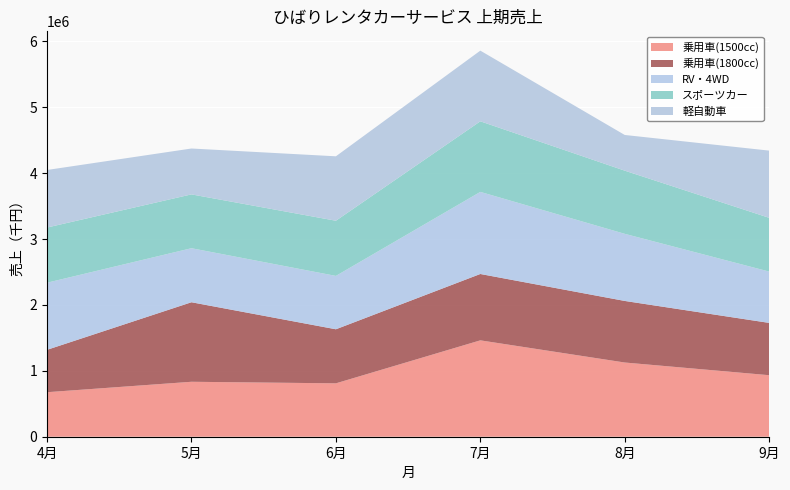

Reading left to right, extract all data points from this chart.

乗用車(1500cc): 4月=675500	5月=833900	6月=810300	7月=1462600	8月=1126200	9月=933600
乗用車(1800cc): 4月=643300	5月=1207000	6月=820400	7月=1007200	8月=934500	9月=793800
RV・4WD: 4月=1018500	5月=820000	6月=810000	7月=1245900	8月=1018500	9月=778800
スポーツカー: 4月=837500	5月=817000	6月=837200	7月=1071200	8月=958700	9月=815800
軽自動車: 4月=873300	5月=696100	6月=977800	7月=1072500	8月=541600	9月=1020000